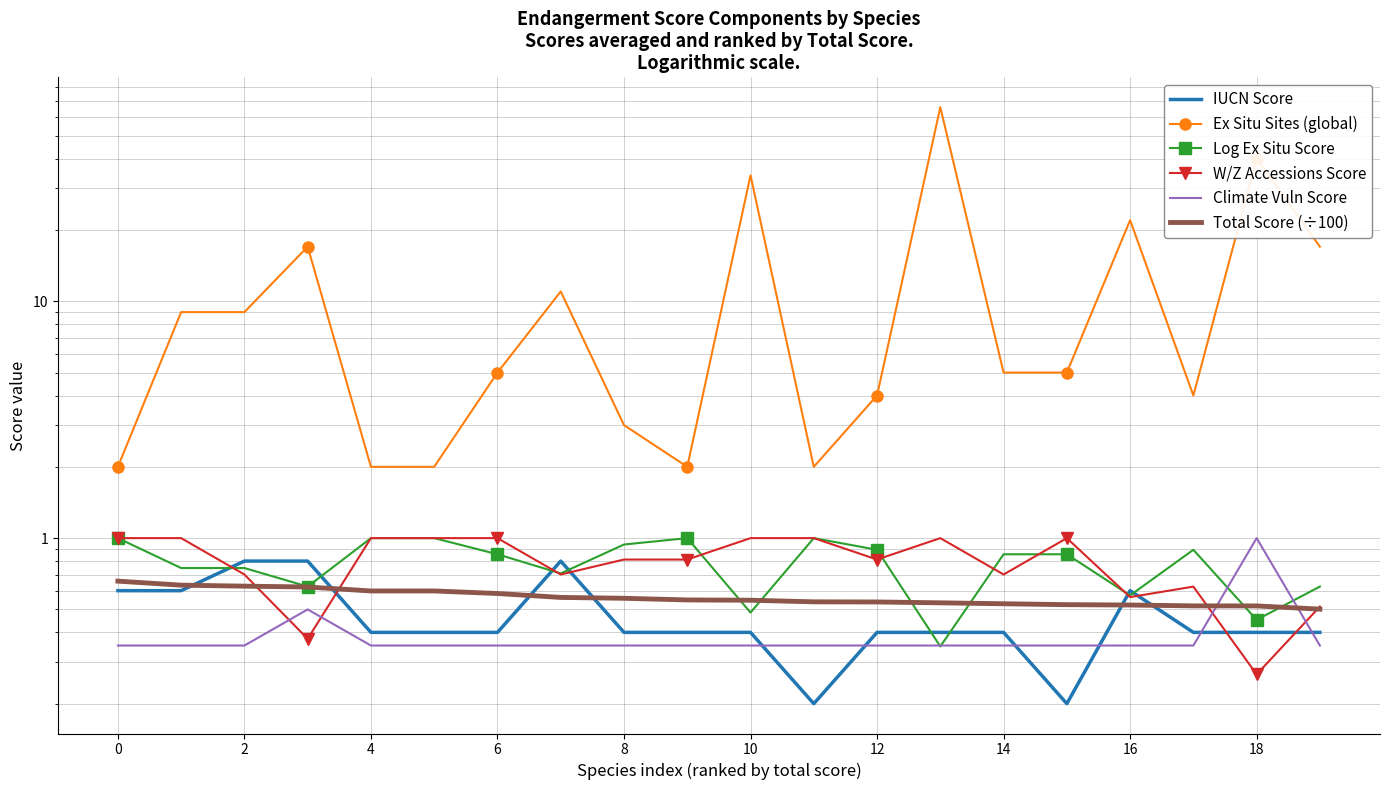

How many data points does each series have?

20